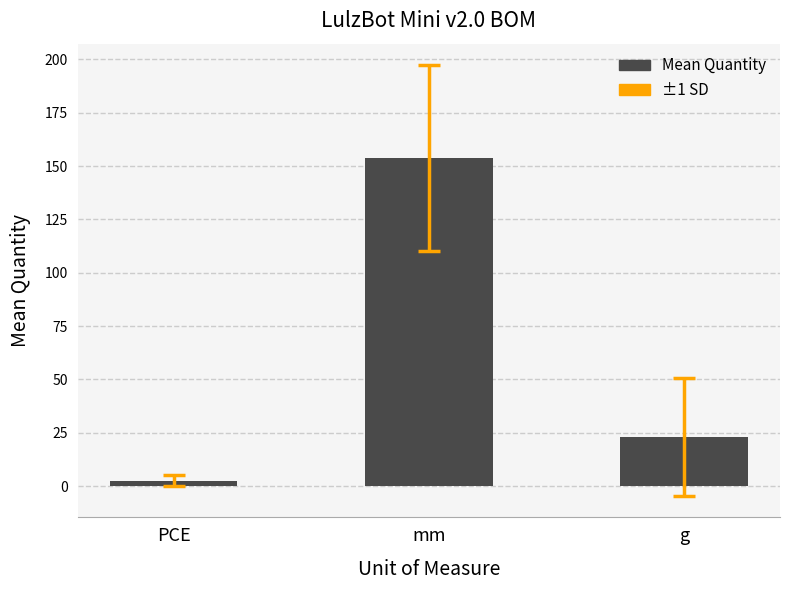

Are the bars horizontal?

No